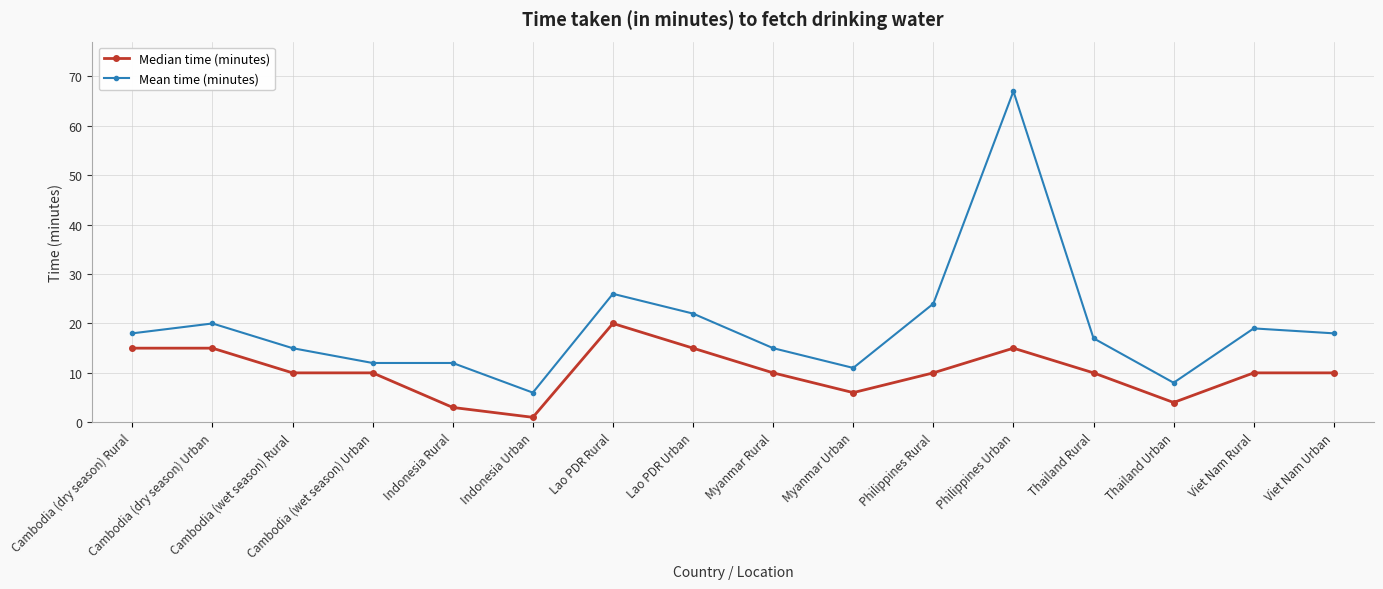

True or false: Median time (minutes) has a value of 15 at Philippines Urban.

True